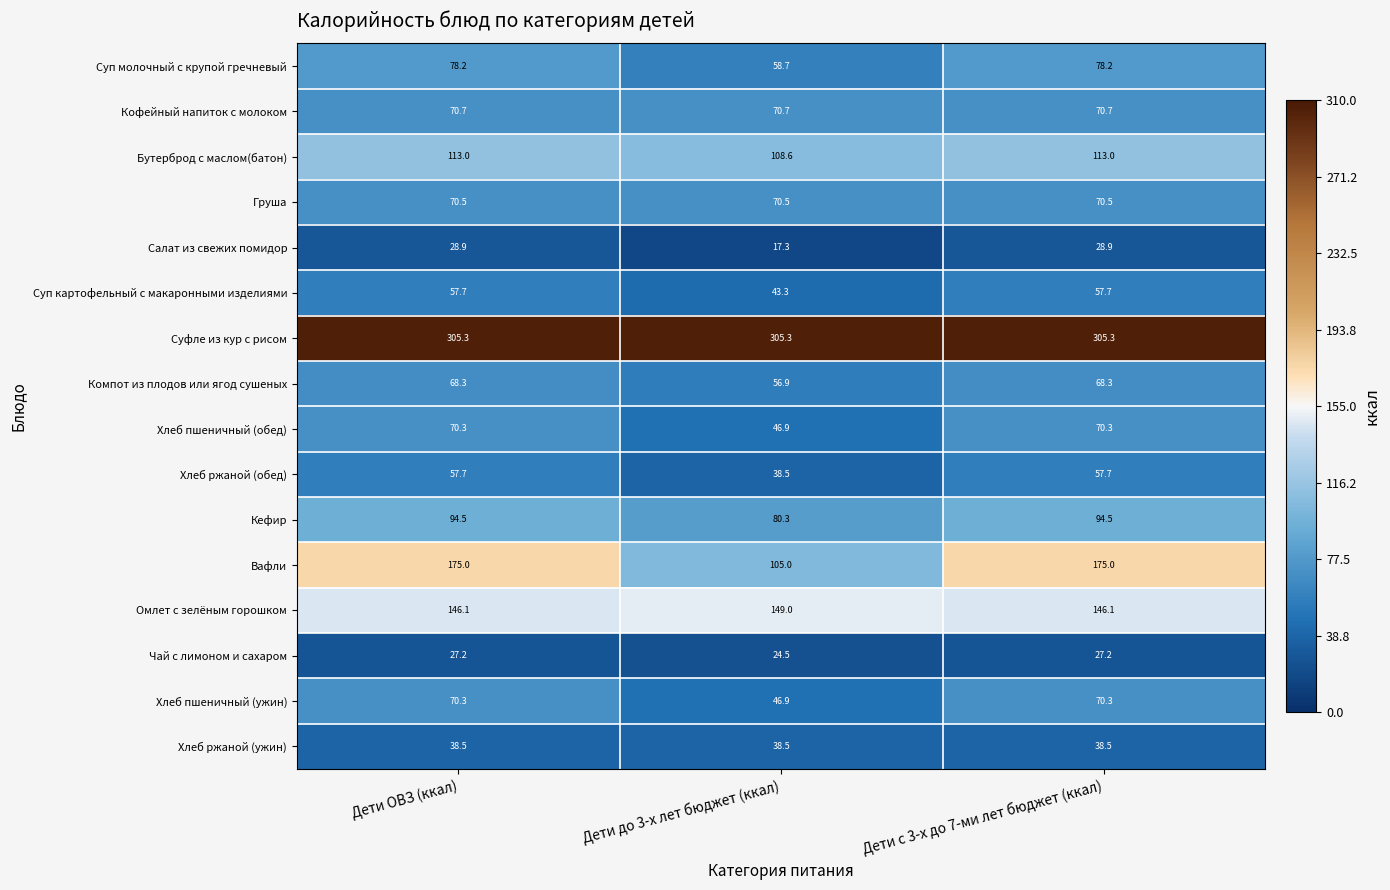

The value of Вафли at Дети ОВЗ (ккал) is 175.0. True or false?

True